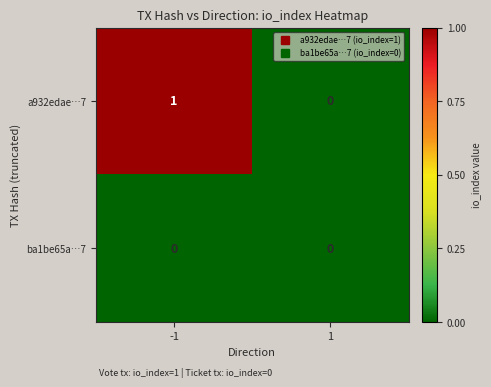

List the series in order of their overall mean, highest first.

a932edae…7, ba1be65a…7